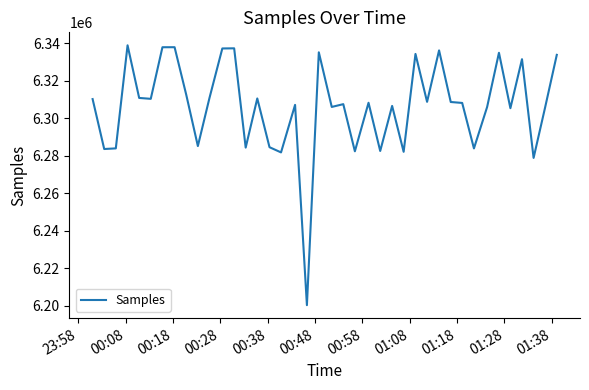

What is the minimum value shown in the chart?

6200215